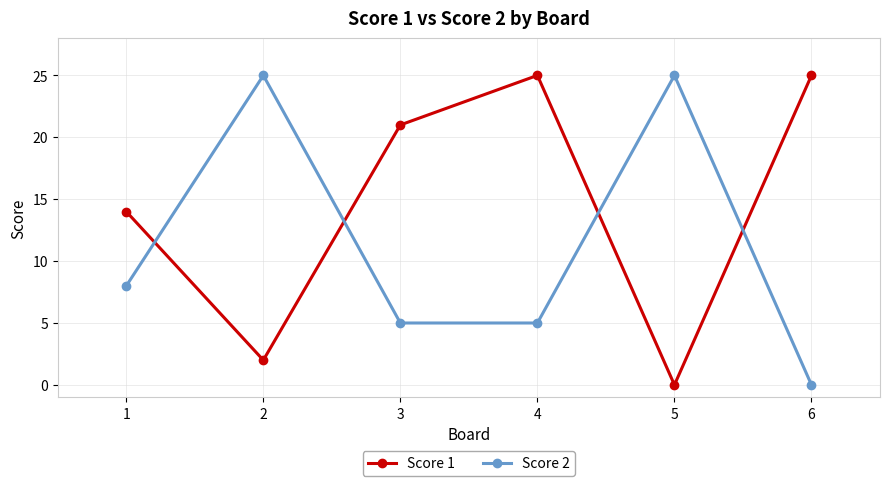

True or false: Score 2 has more than 0 interior local peaks.

True